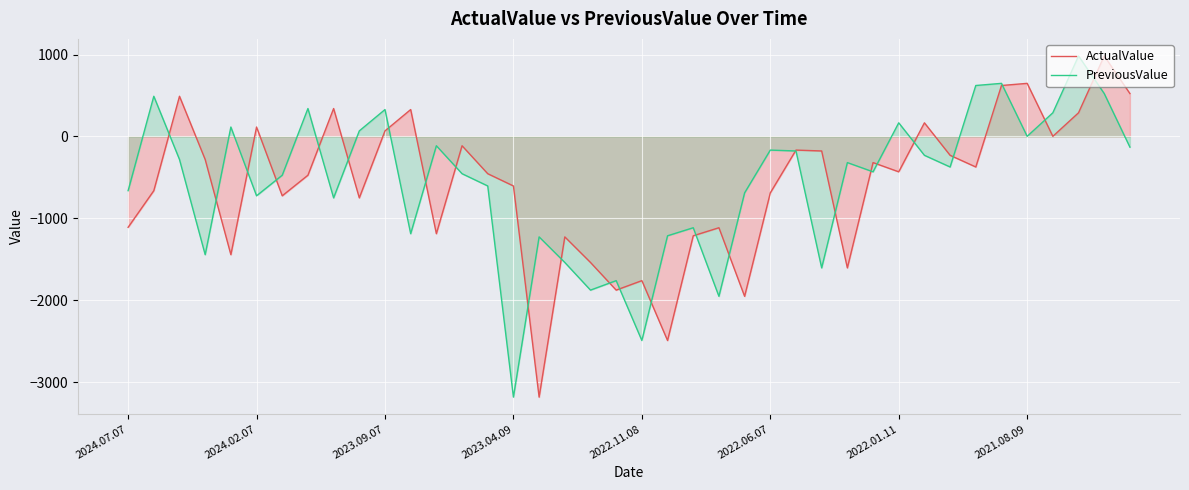

How many positive values does the PreviousValue series have?

12